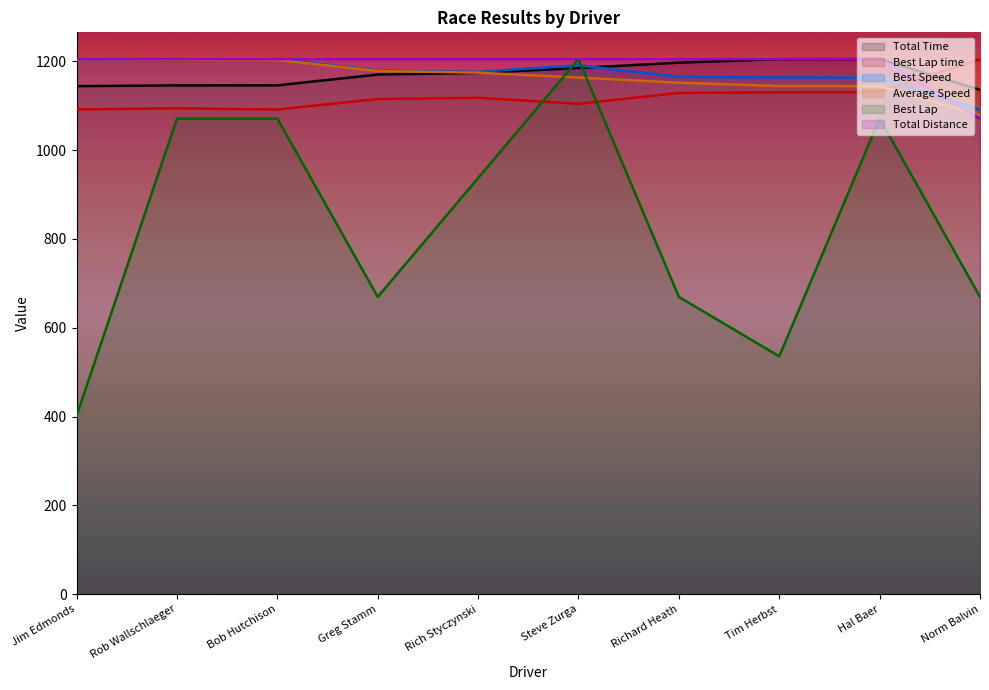

True or false: Average Speed has more than 0 interior local peaks.

False